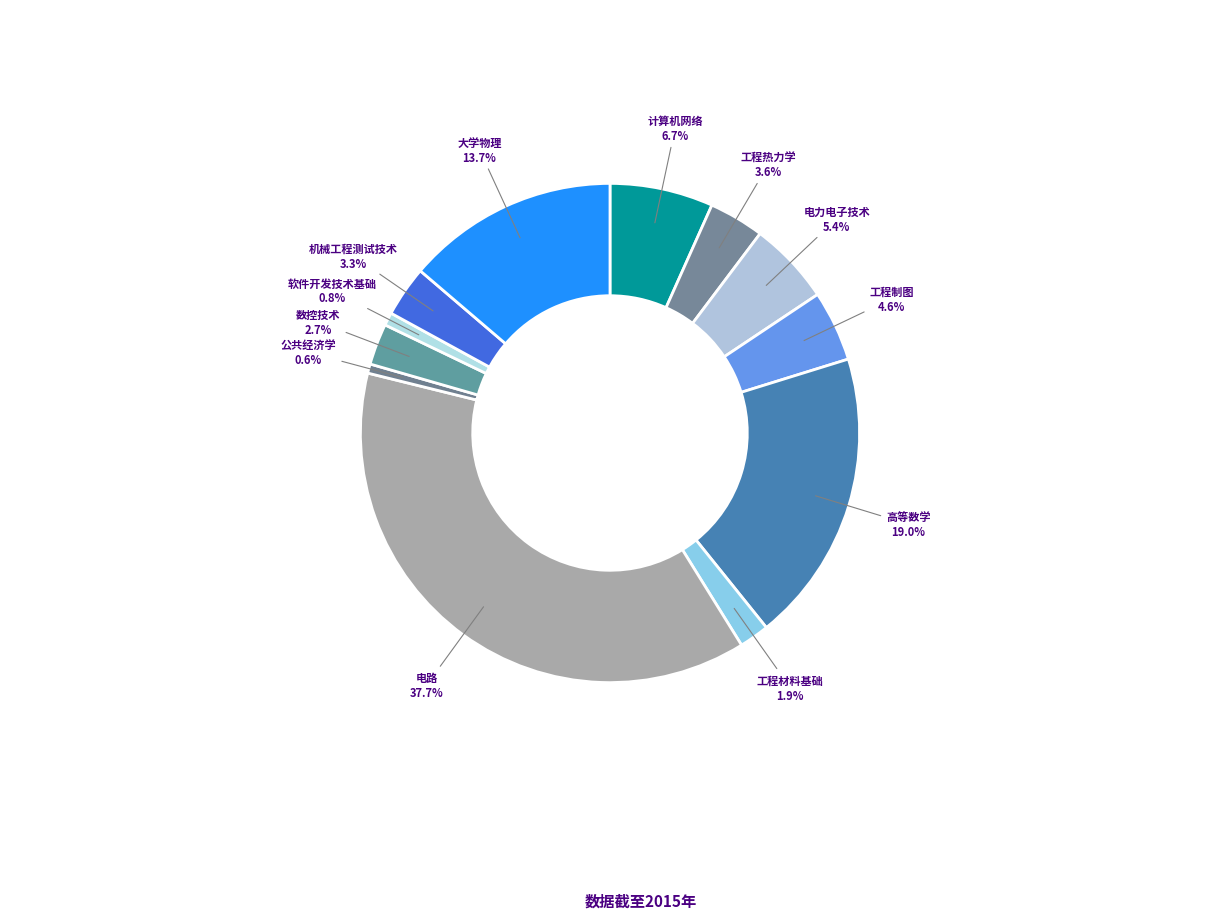

Which slice is the largest?

电路